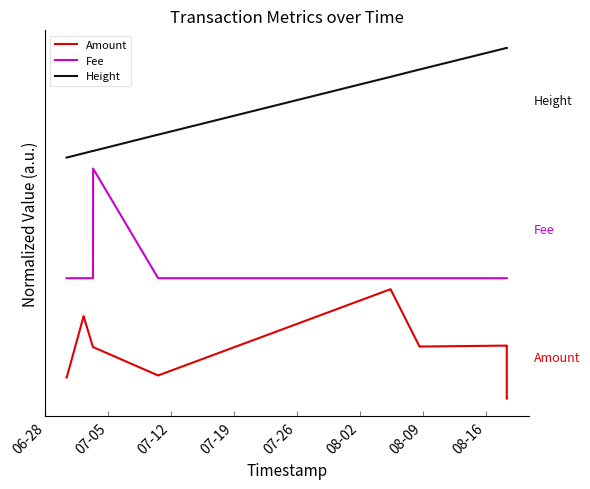

True or false: Height and Amount cross at least once.

False